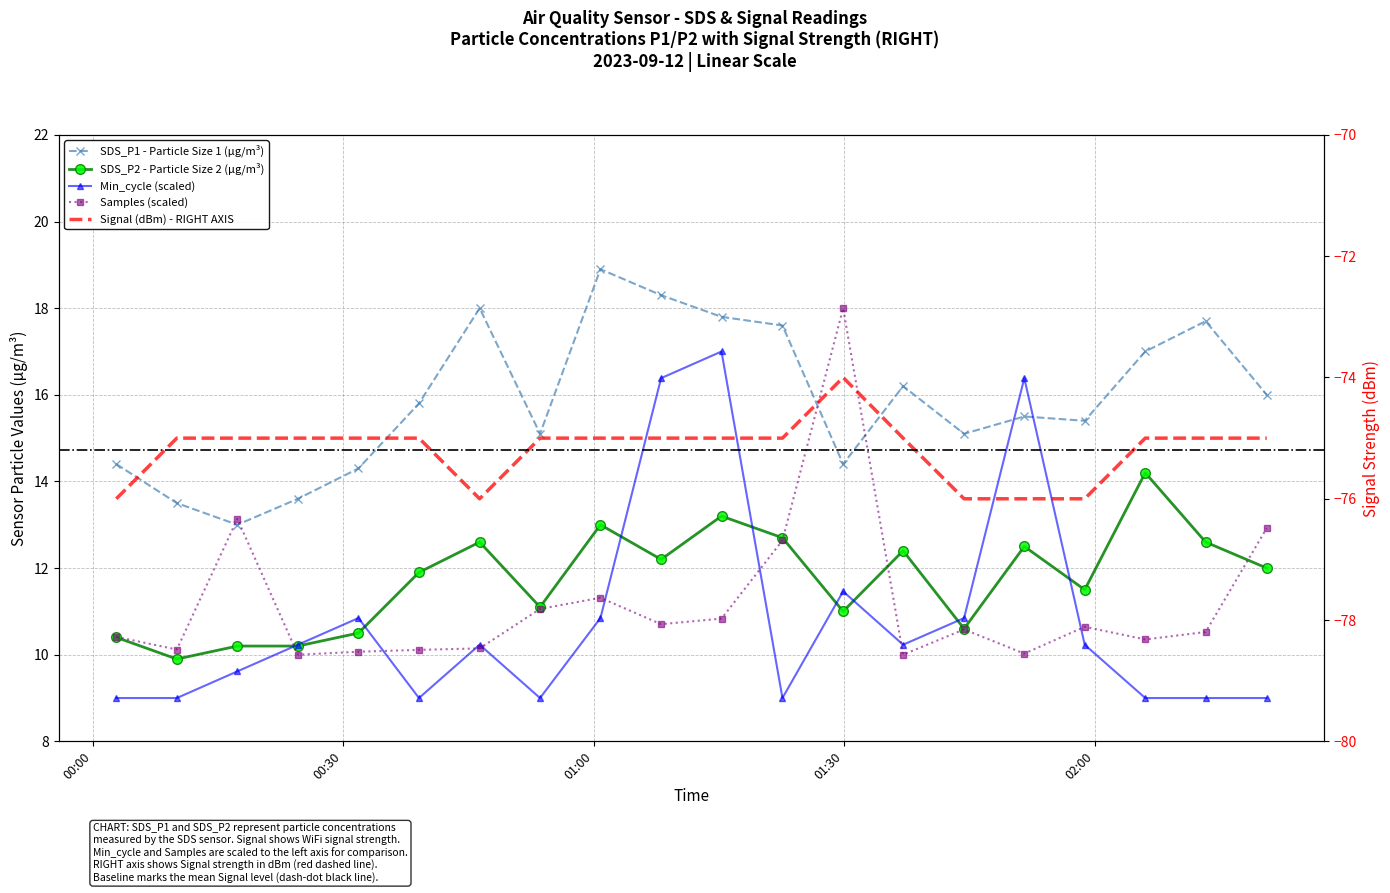

Does the chart have visible grid lines?

Yes